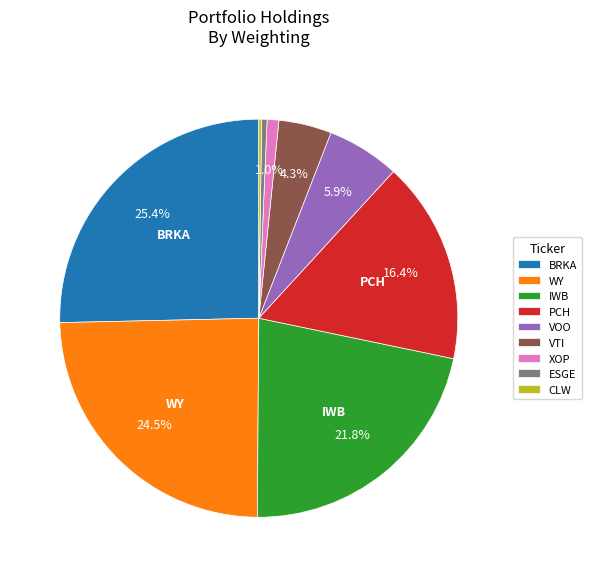

Which slice is the largest?

BRKA